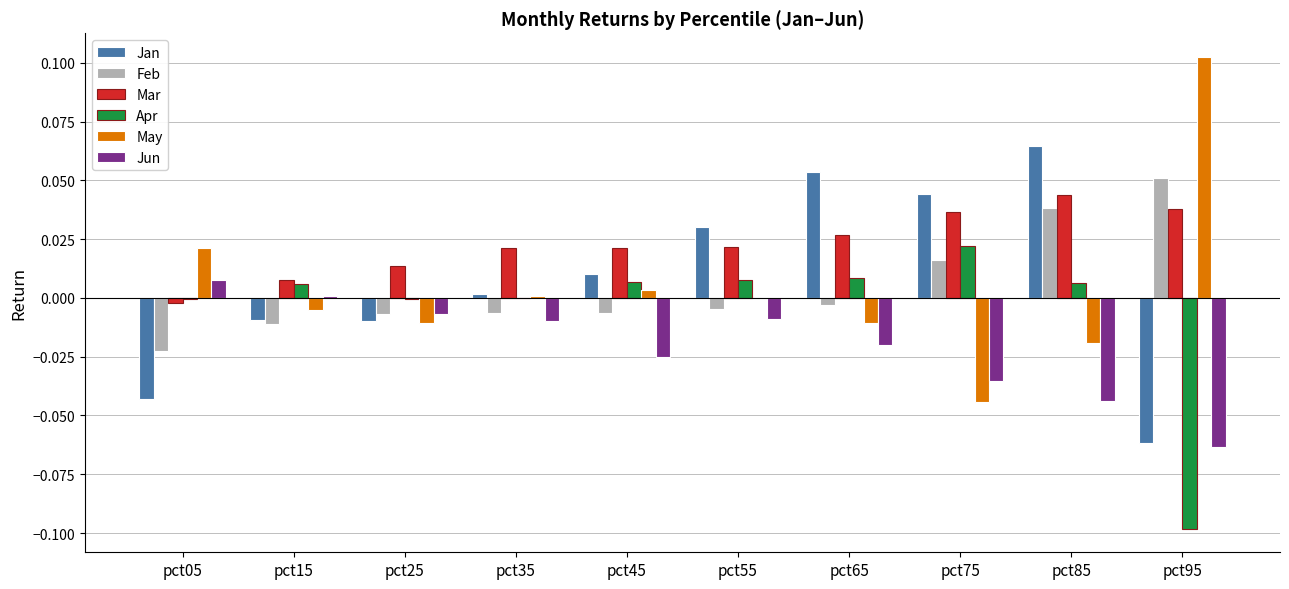

Is it true that Jan equals -0.1 at pct05?

False